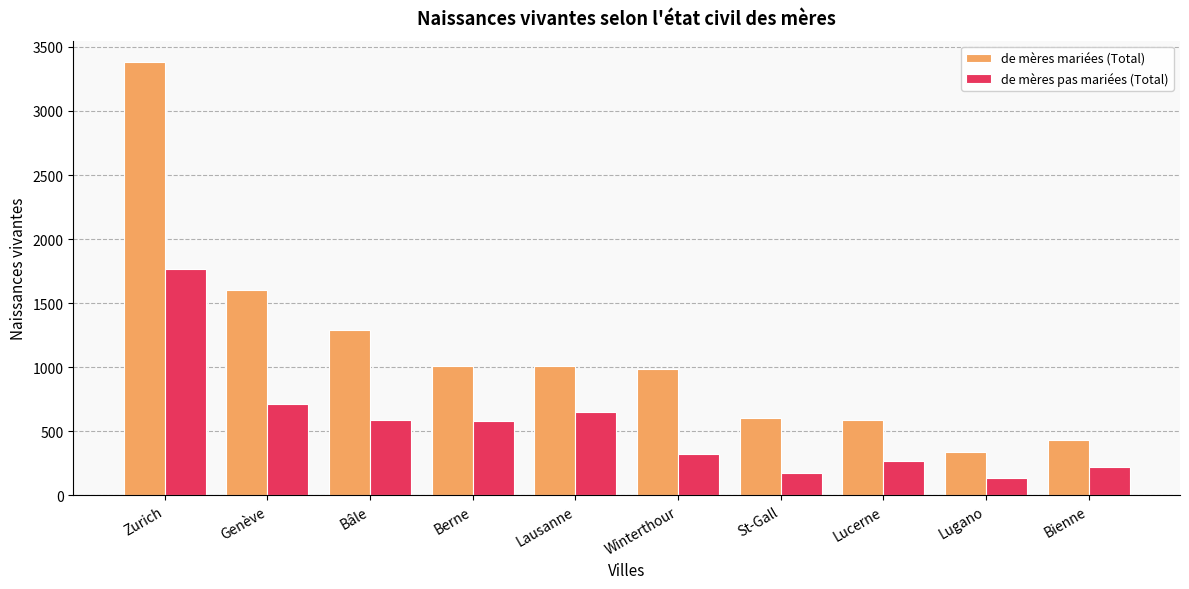

What is the difference between the de mères pas mariées (Total) values at Berne and Bienne?

354